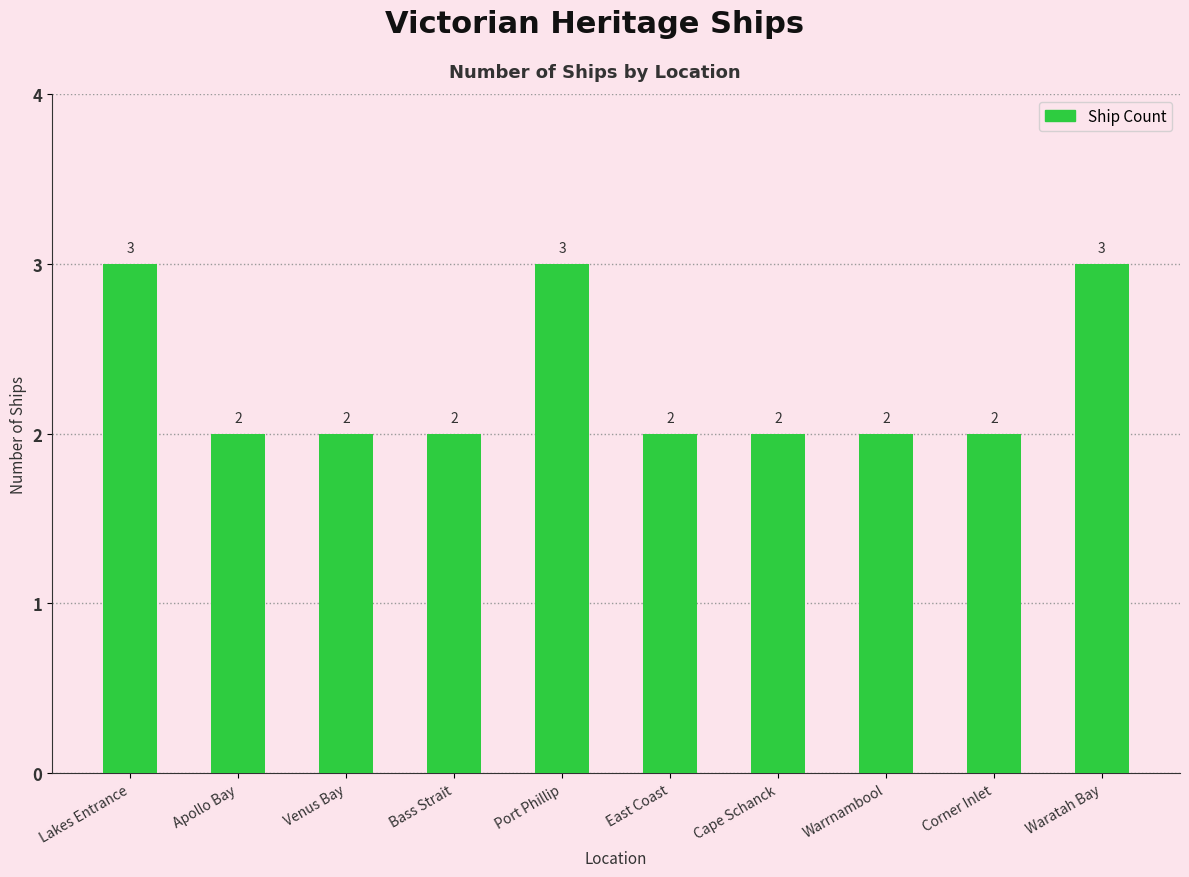

What is the difference between the maximum and minimum values?

1